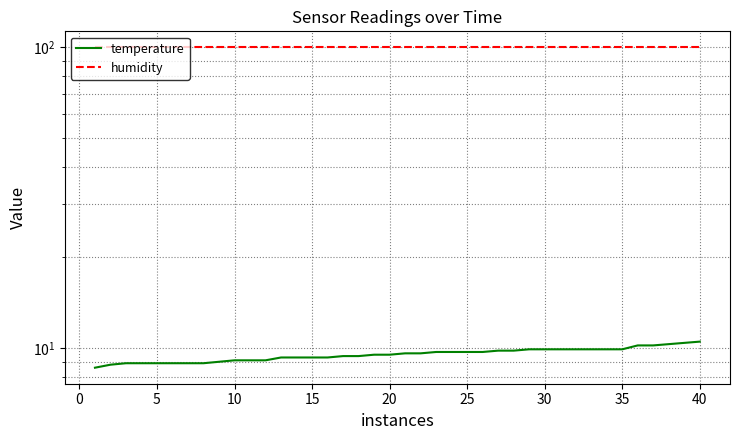

What is the difference between the maximum and second lowest values in the temperature series?

1.7